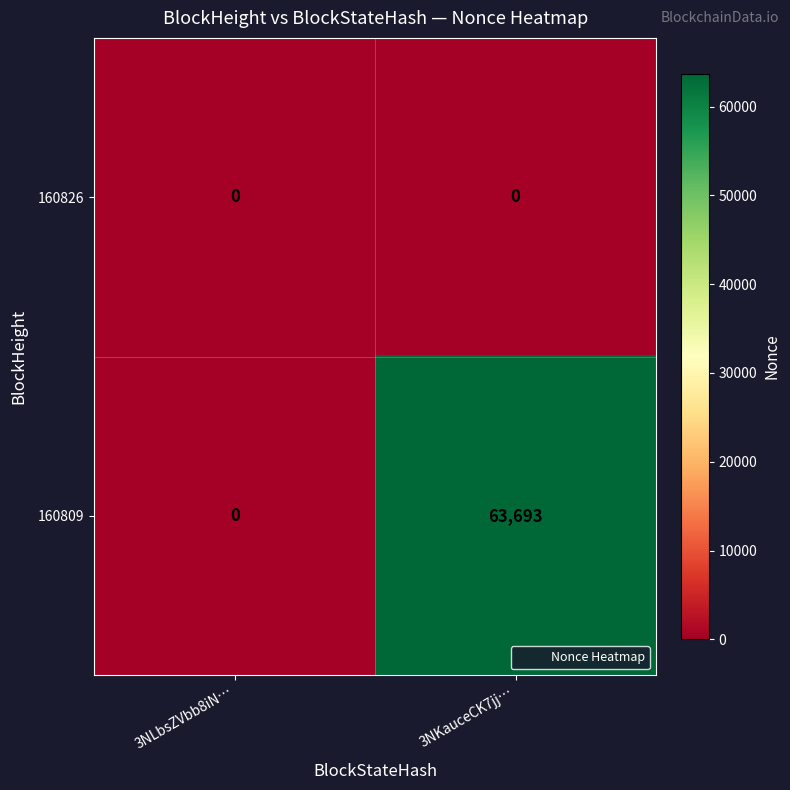

Which category has the lowest value in the 160809 series?

3NLbsZVbb8iN…